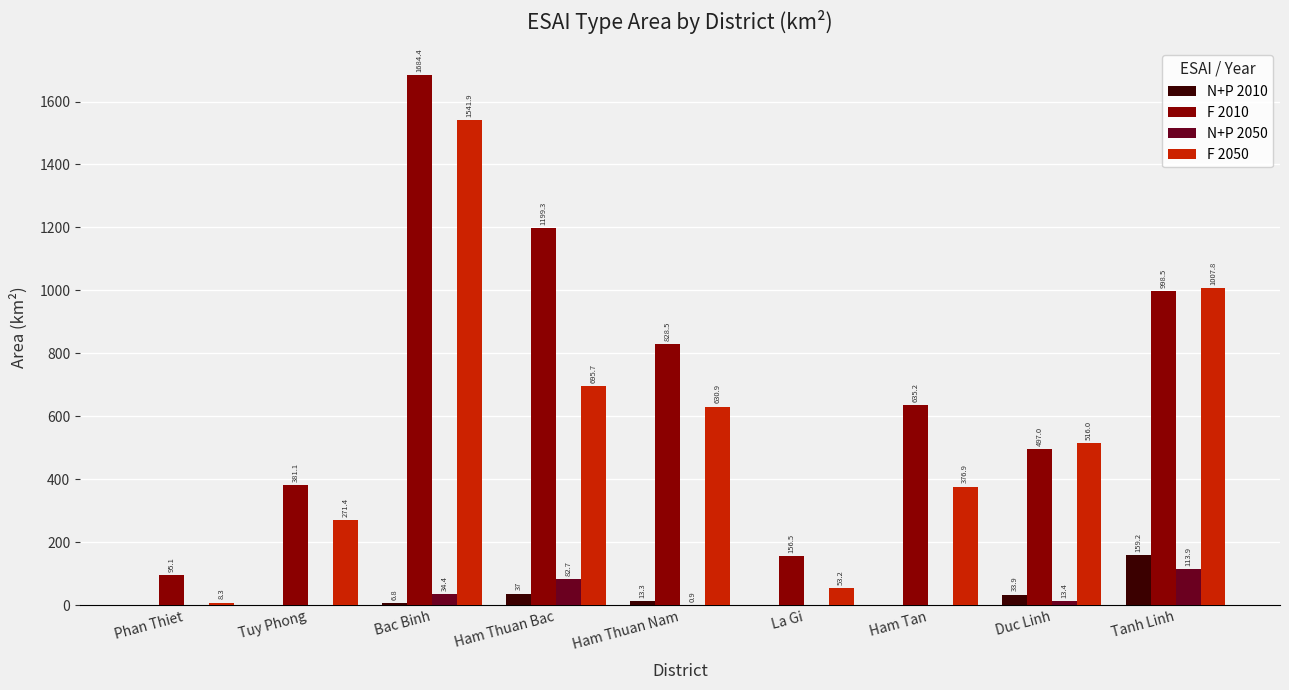

At which category is the sum across all series the highest?

Bac Binh